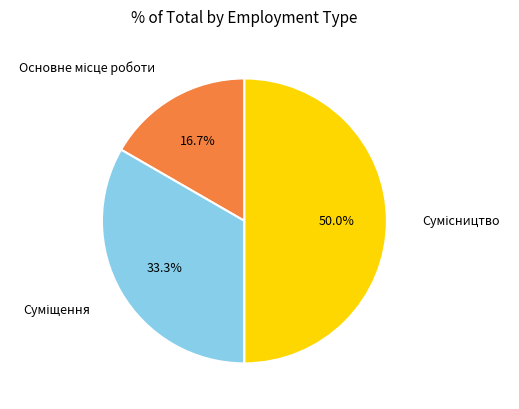

Count the number of slices in the pie.

3